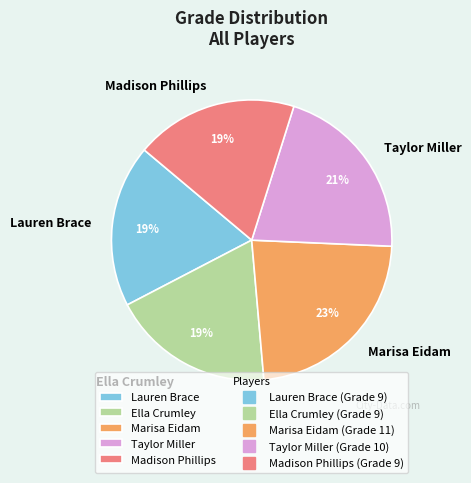

Does any single category account for the majority?

No